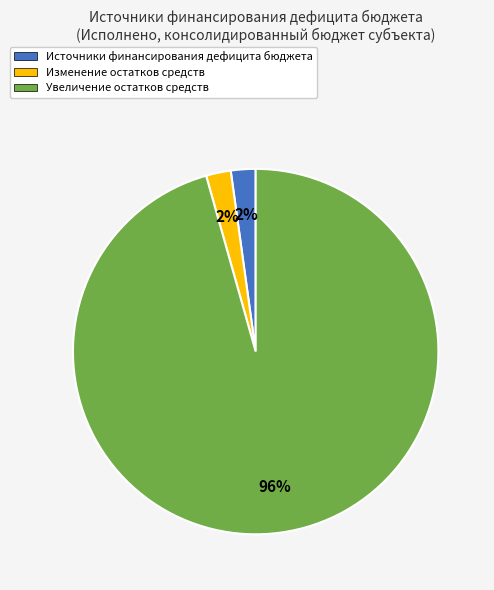

Count the number of slices in the pie.

3